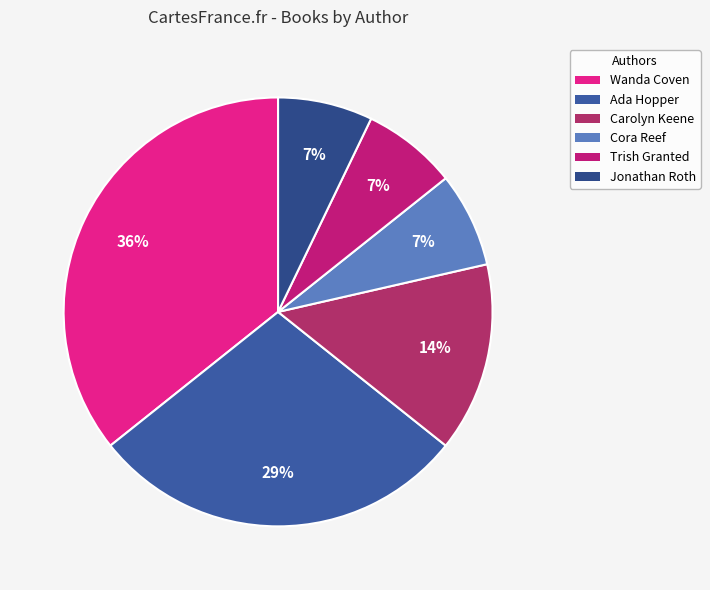

How many slices are in this pie chart?

6